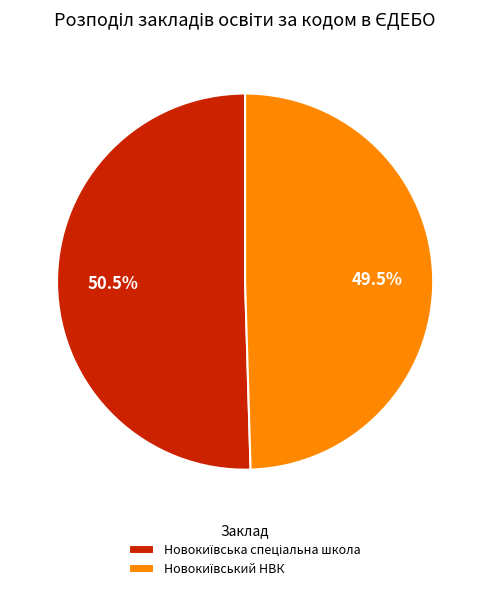

Is there a majority slice in this chart?

Yes